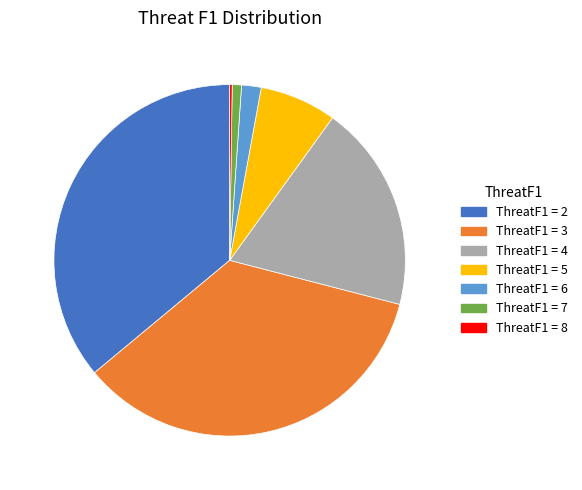

Does any single category account for the majority?

No